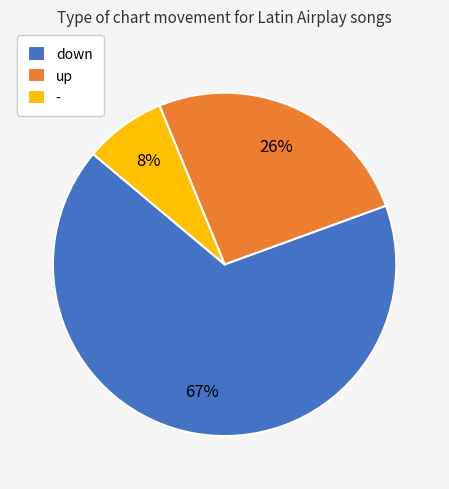

Between - and down, which is larger?

down